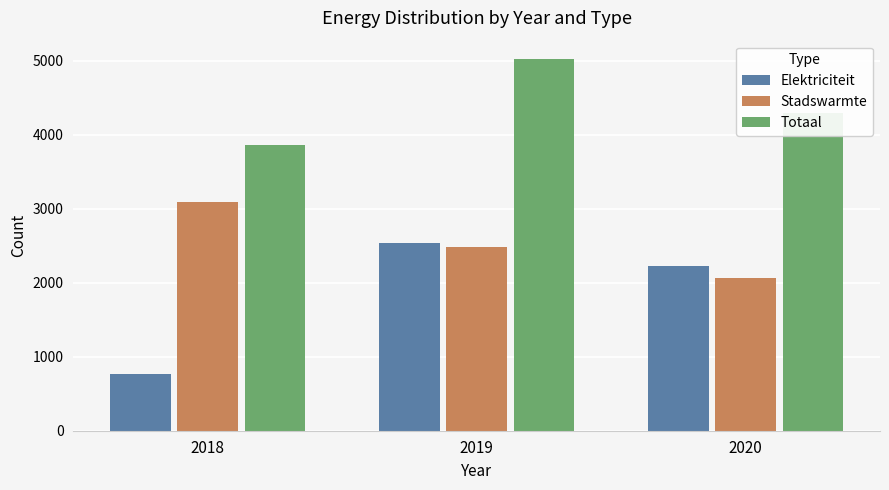

Between 2018 and 2019, which series saw the biggest shift?

Elektriciteit